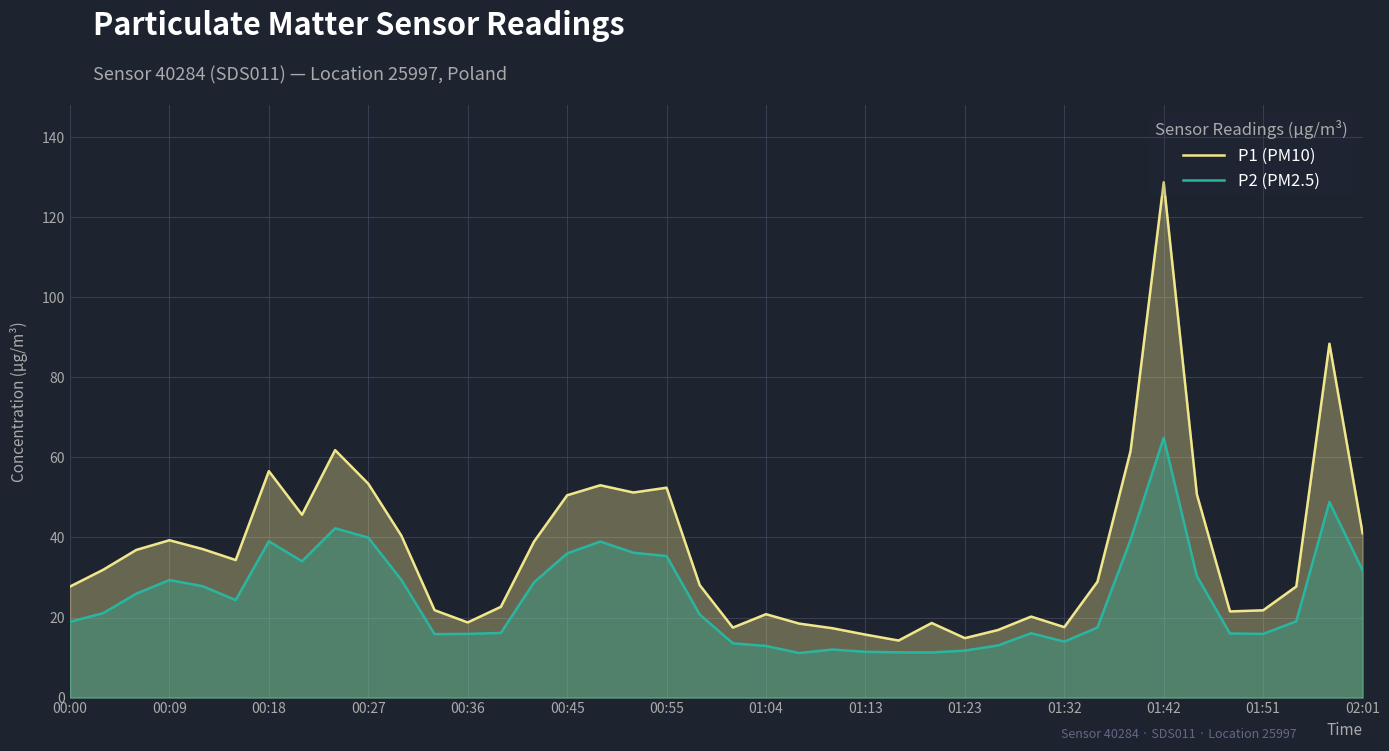

Which category has the highest value in the P2 (PM2.5) series?

01:42